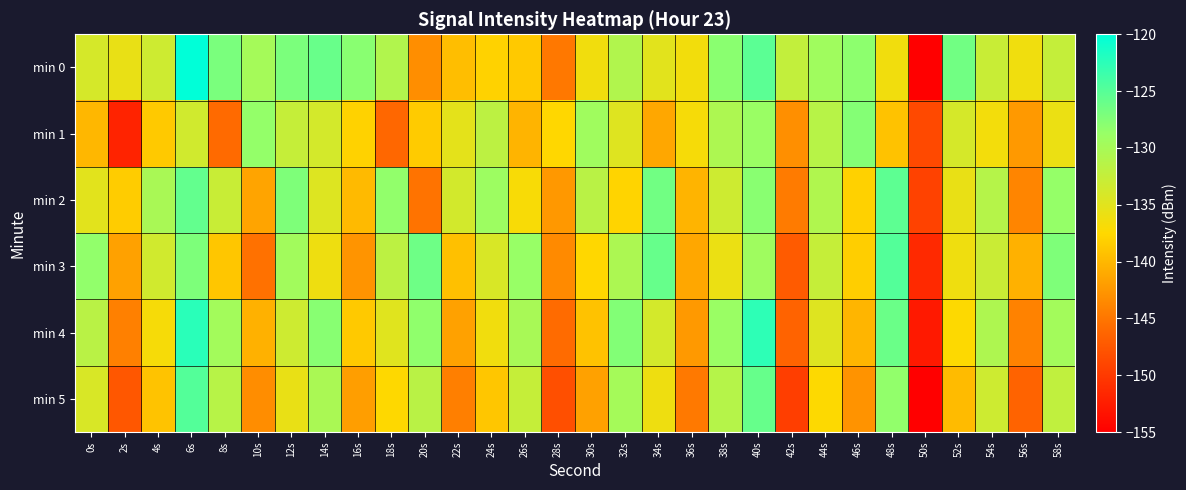

What is the total value across all series at 56s?

-853.4